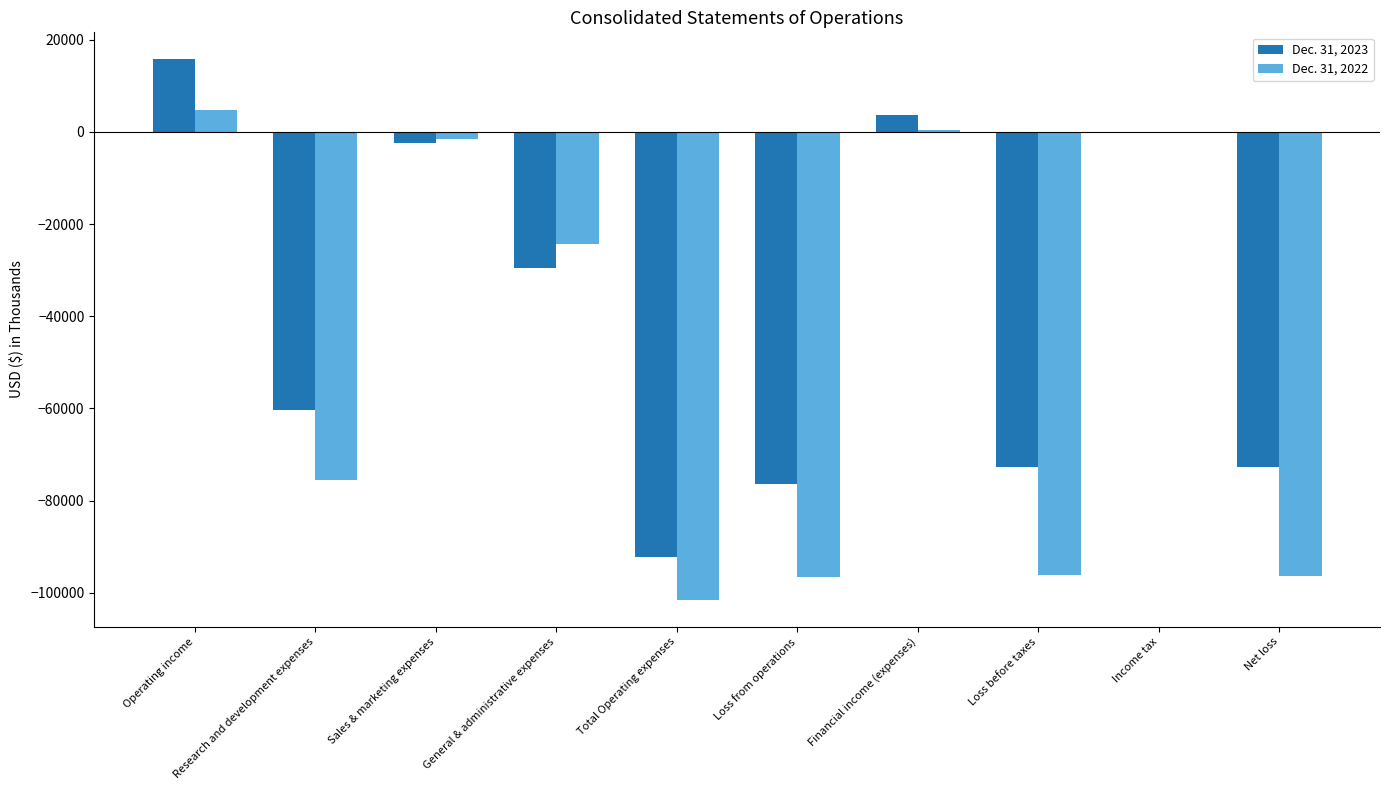

How many distinct data groups are displayed?

2